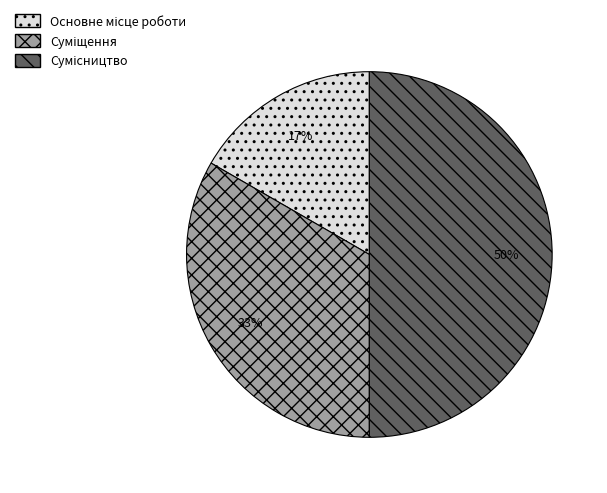

To the nearest percent, what is the difference between the largest and smallest slice percentages?

33%